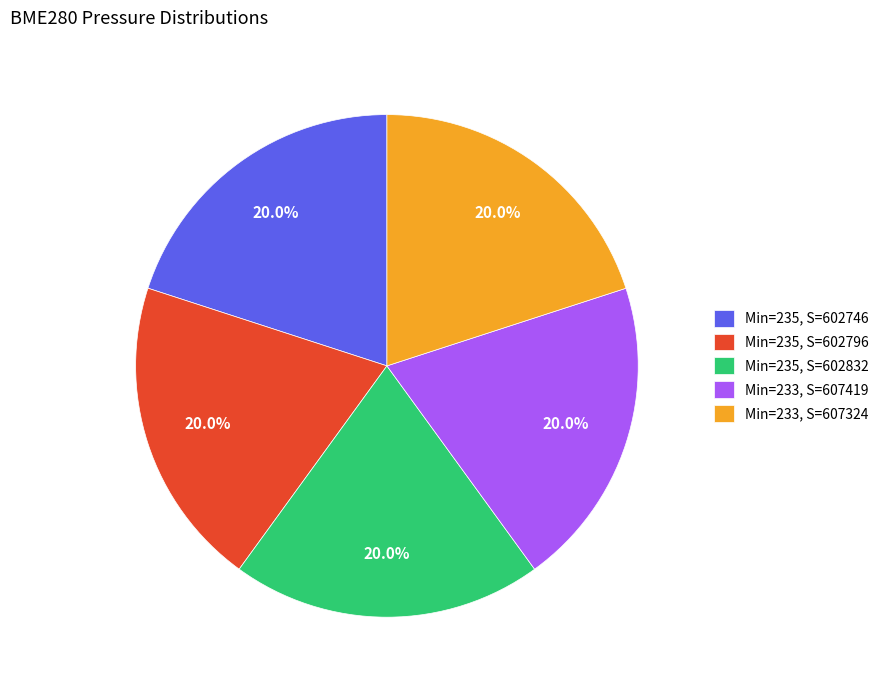

What is the ratio of the value at Min=235, S=602796 to the value at Min=233, S=607419?

1.0